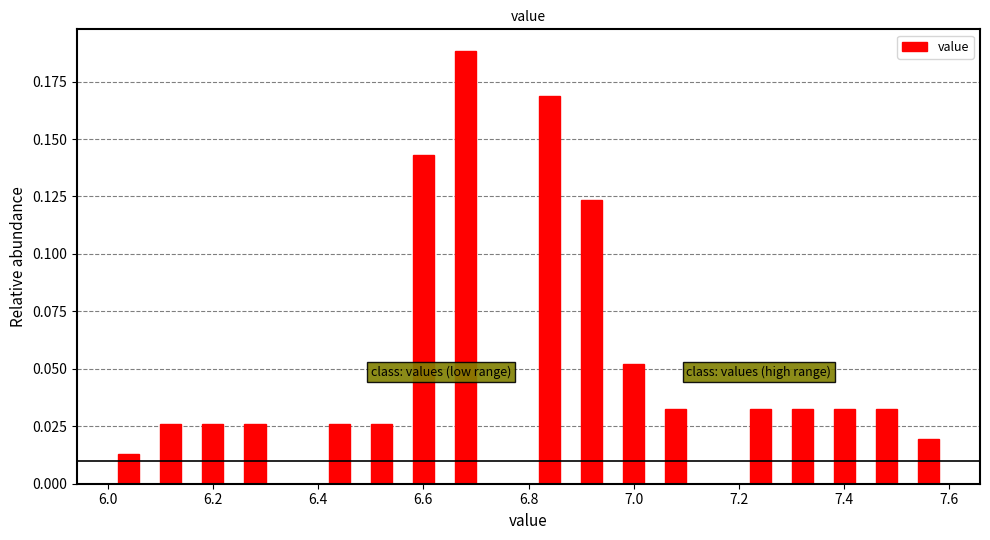

Which range on the x-axis has the tallest bar?

6.64 to 6.72